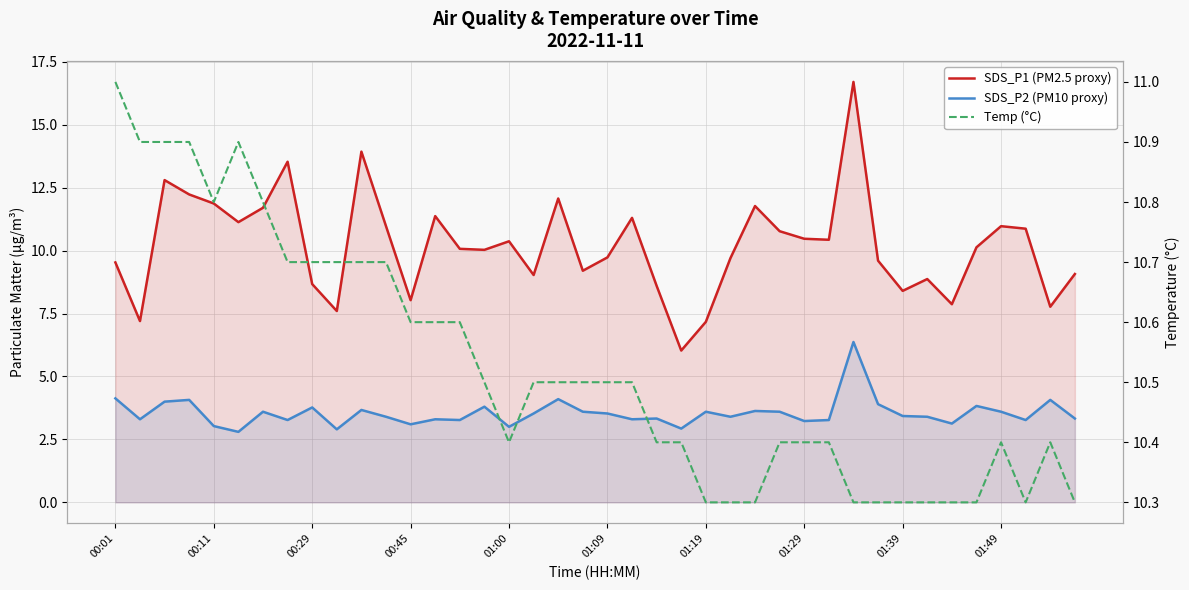

What are all the series names shown in the legend?

SDS_P1 (PM2.5 proxy), SDS_P2 (PM10 proxy), Temp (°C)